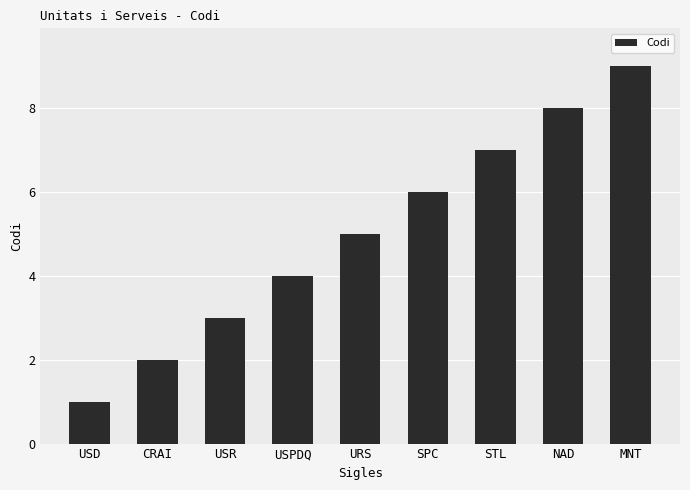

Which label corresponds to the largest value in the chart?

MNT